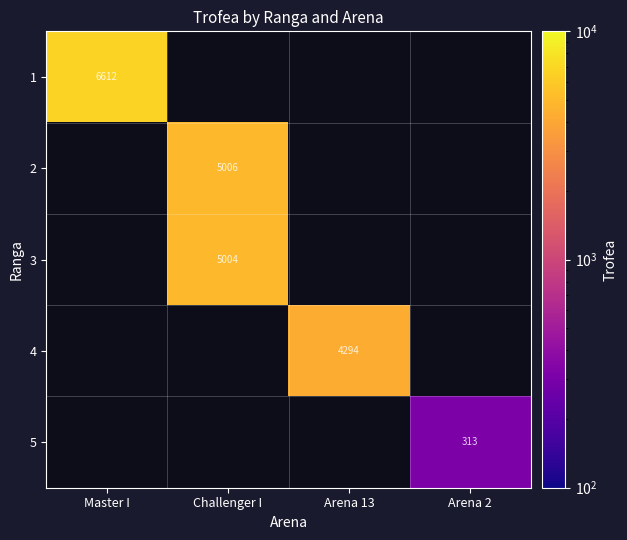

The 4 series shows 5656 at Arena 13. True or false?

False